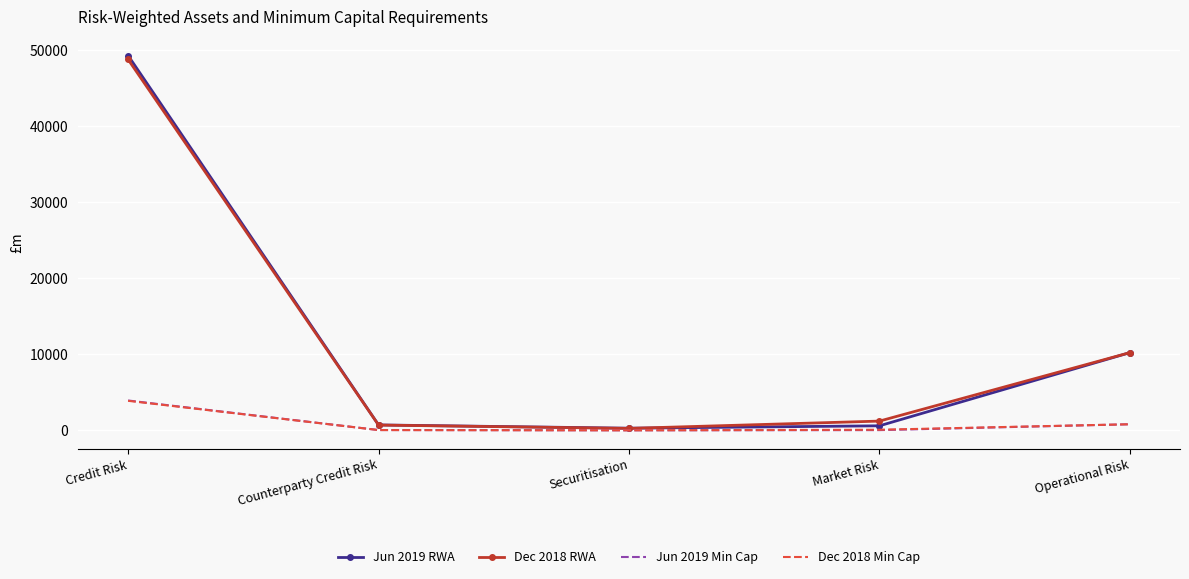

What is the total value across all series at Credit Risk?

105853.8